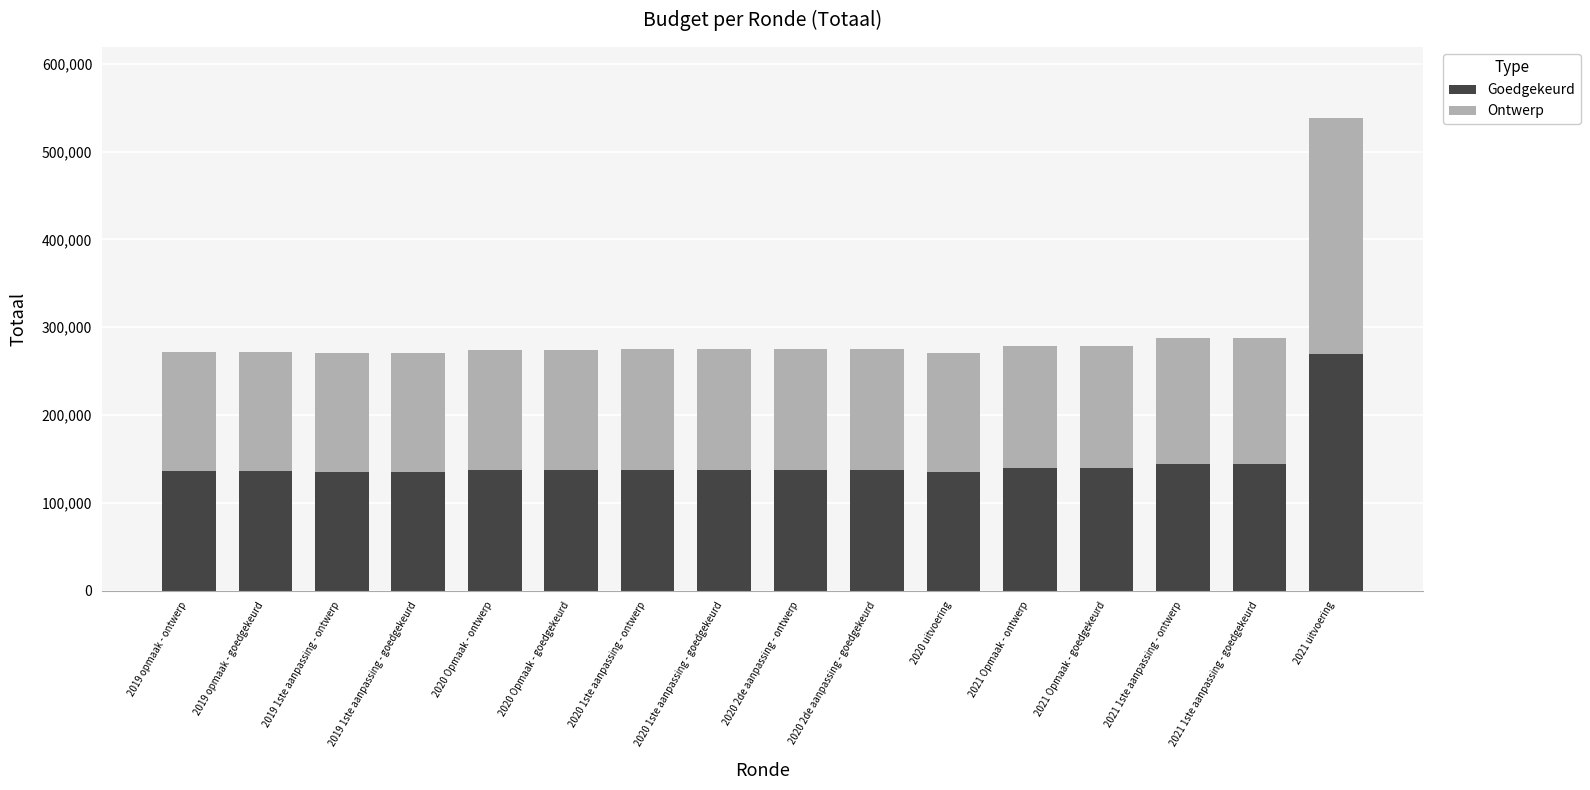

Which category has the highest value in the Goedgekeurd series?

2021 uitvoering